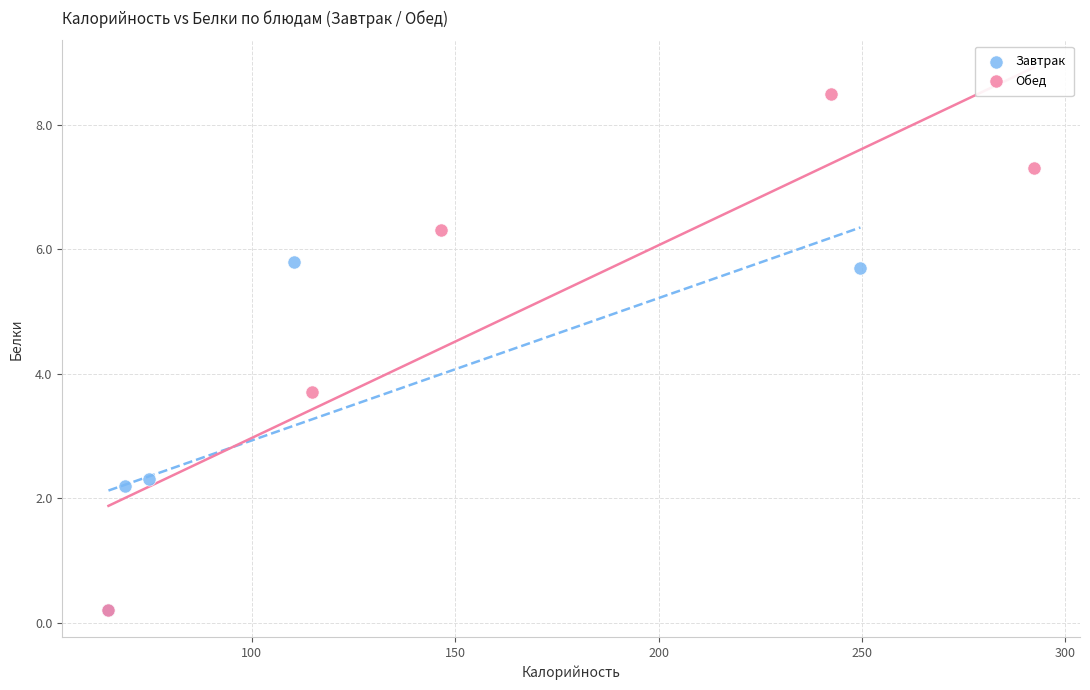

Which series has the widest spread of Y values?

Обед